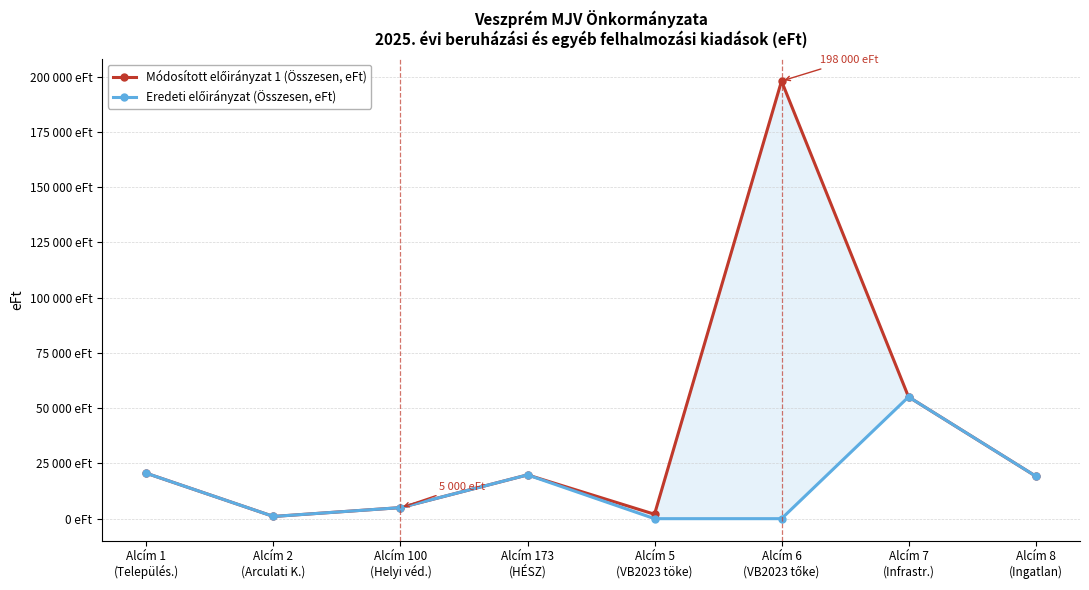

What is the total value across all series at Alcím 7
(Infrastr.)?

110196